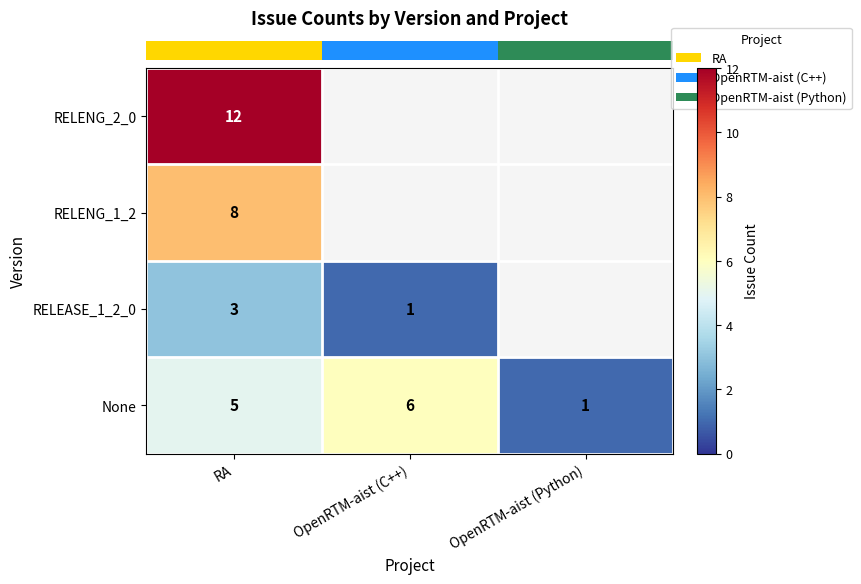

True or false: row_2 has a value of 1.8 at RA.

False